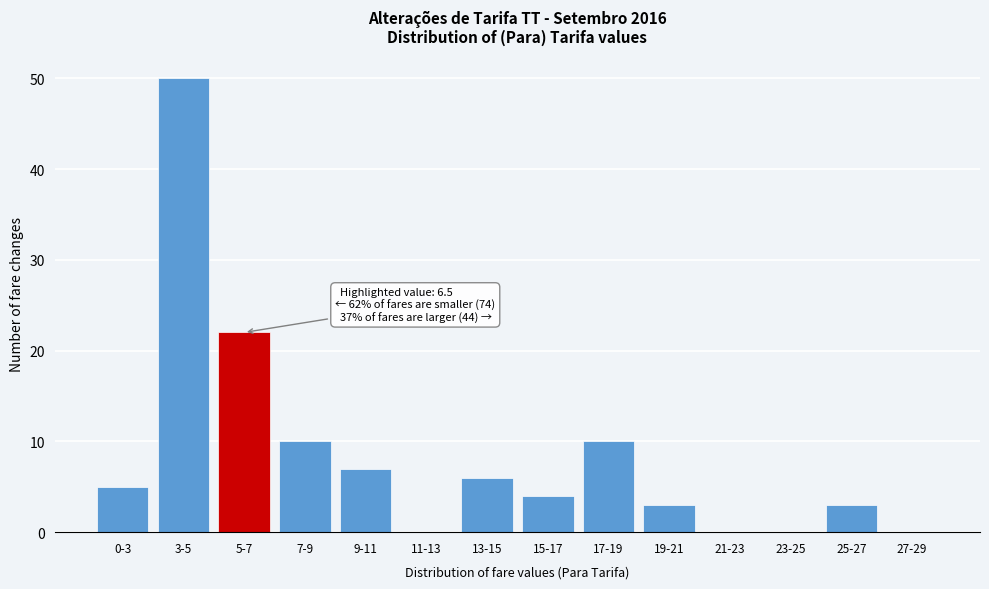

Reading left to right, what are all the values shown in this chart?

0-3=5	3-5=50	5-7=22	7-9=10	9-11=7	11-13=0	13-15=6	15-17=4	17-19=10	19-21=3	21-23=0	23-25=0	25-27=3	27-29=0